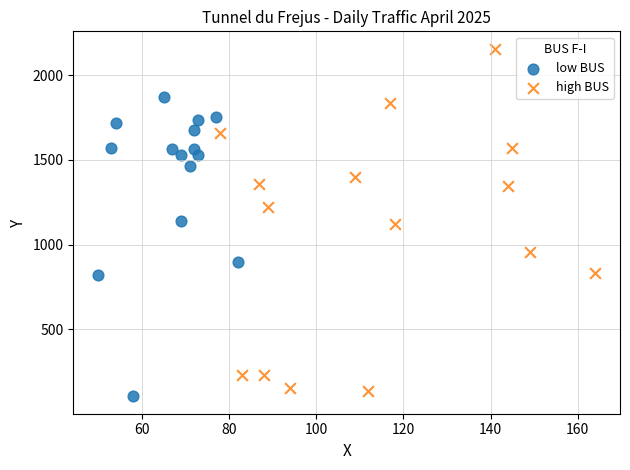

Which series contains the lowest Y value?

low BUS